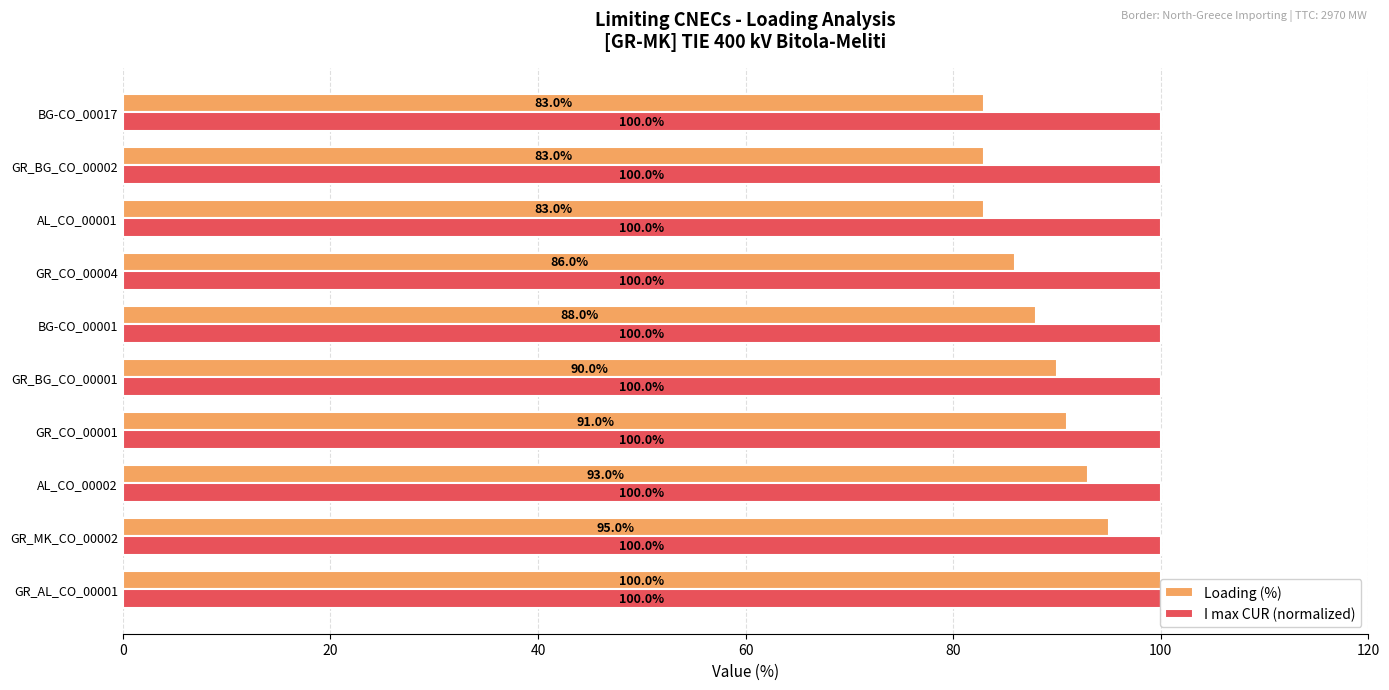

Are the bars grouped side by side (vs. stacked)?

Yes